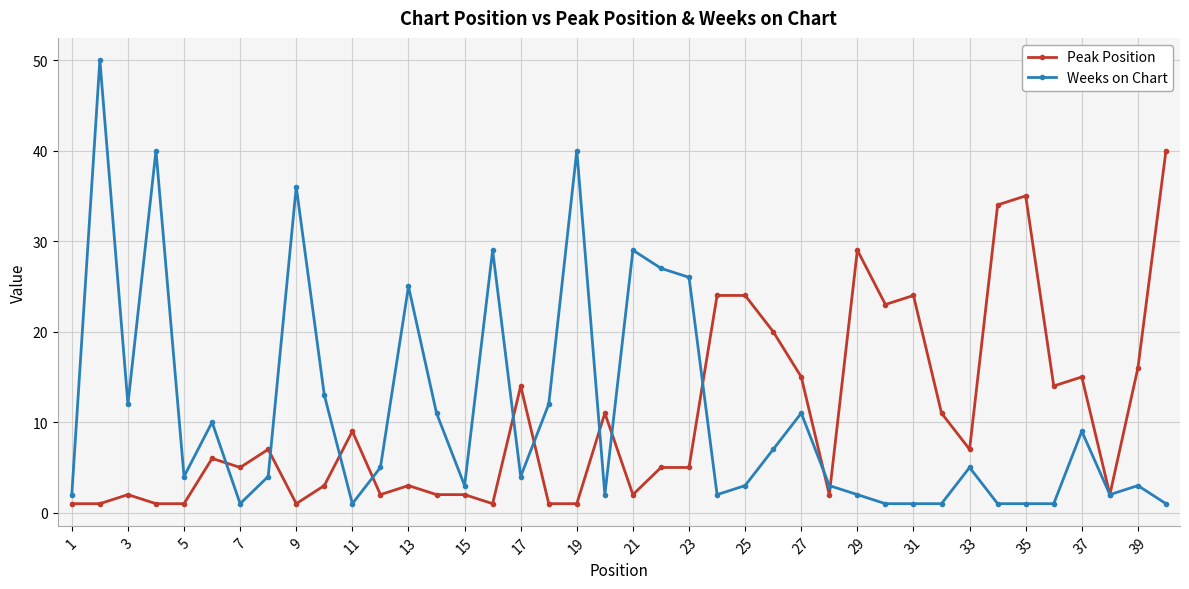

List the series in order of their peak value, highest first.

Weeks on Chart, Peak Position